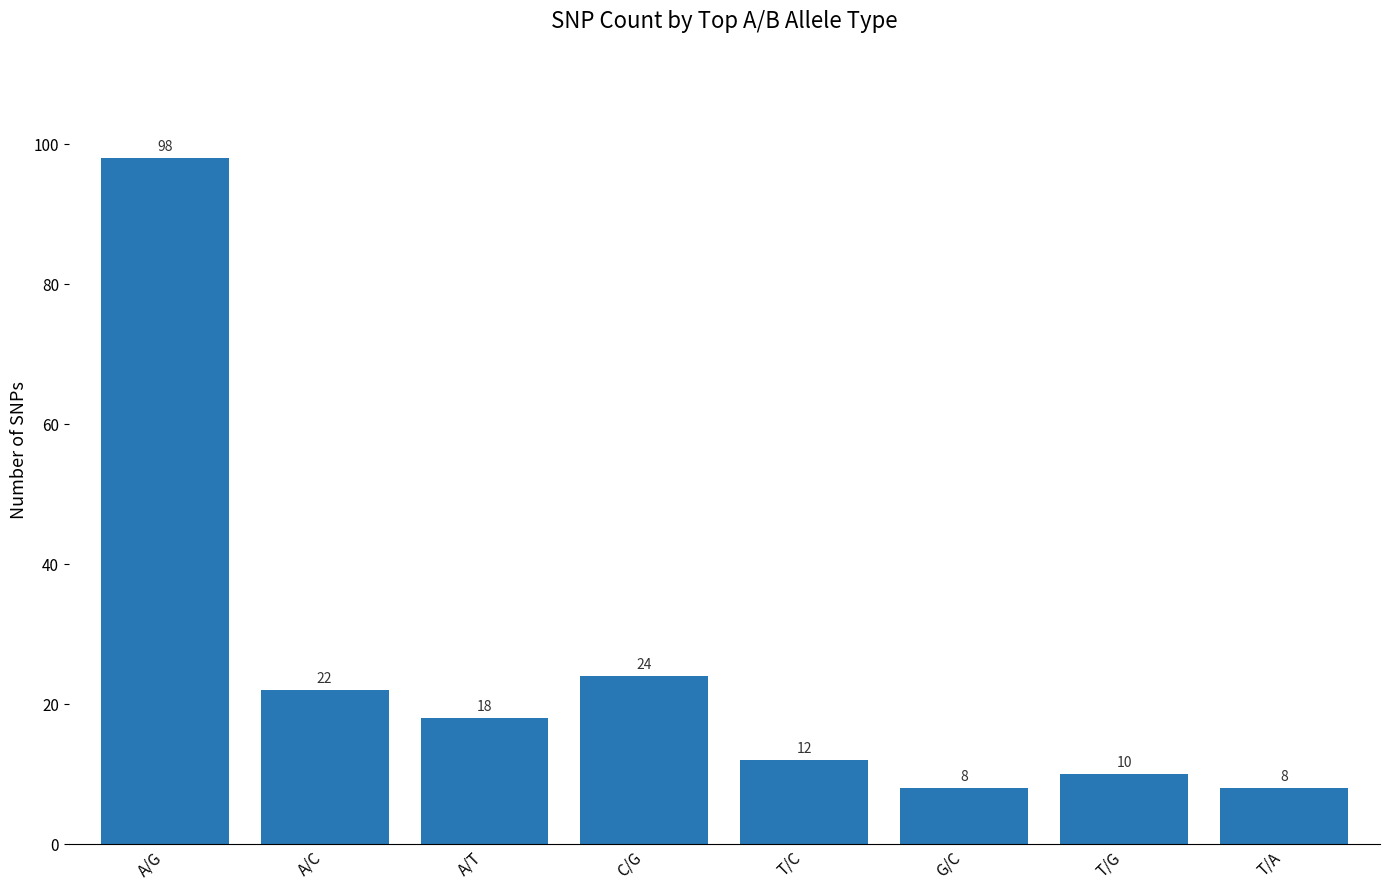

What position from the left is G/C?

6